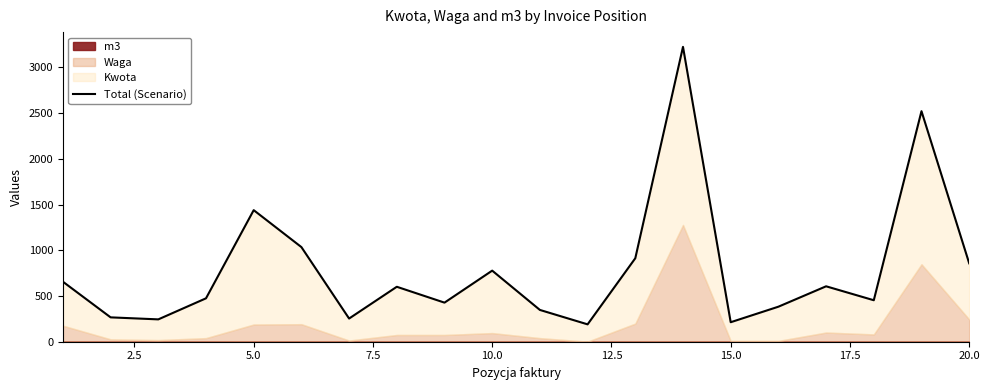

How many interior local peaks (higher than both neighbors) does the data have?

6